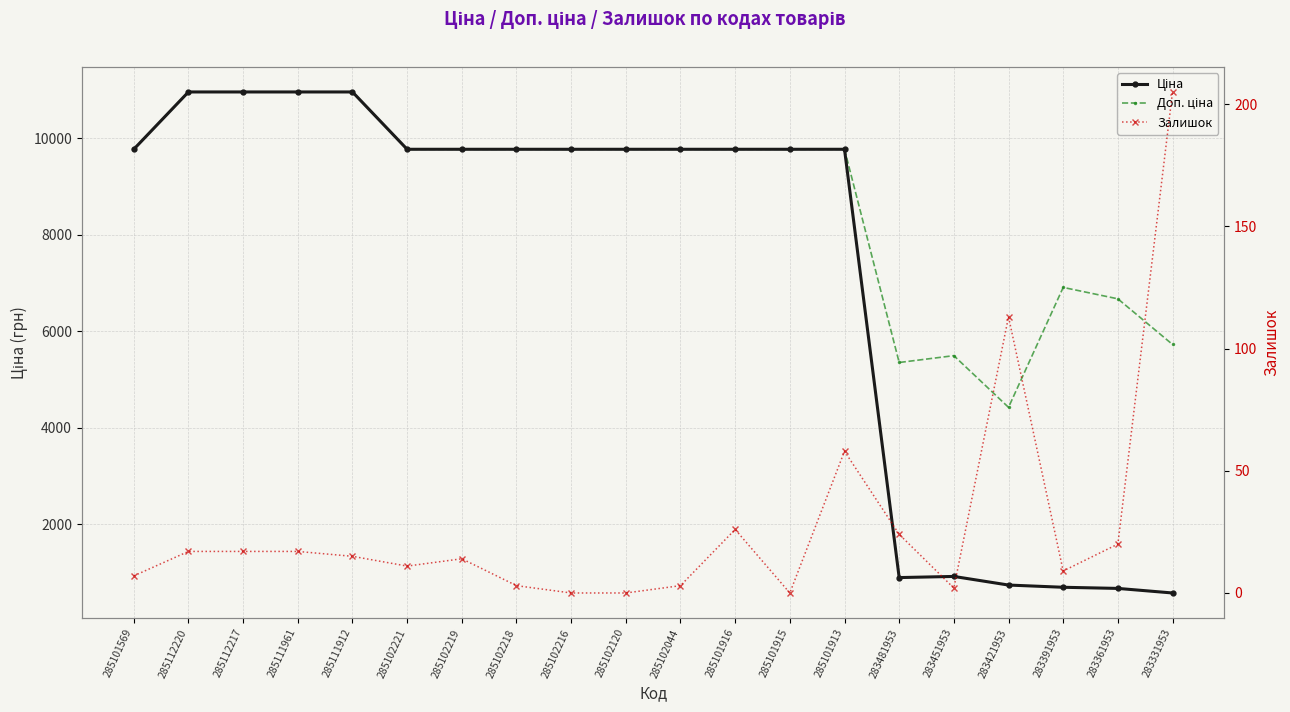

Reading left to right, transcribe all the data shown in this chart.

Ціна: 285101569=9775.5	285112220=10964.4	285112217=10964.4	285111961=10964.4	285111912=10964.4	285102221=9775.5	285102219=9775.5	285102218=9775.5	285102216=9775.5	285102120=9775.5	285102044=9775.5	285101916=9775.5	285101915=9775.5	285101913=9775.5	283481953=892.2	283451953=915.8	283421953=737.2	283391953=691.0	283361953=667.4	283331953=572.7
Доп. ціна: 285101569=9775.5	285112220=10964.4	285112217=10964.4	285111961=10964.4	285111912=10964.4	285102221=9775.5	285102219=9775.5	285102218=9775.5	285102216=9775.5	285102120=9775.5	285102044=9775.5	285101916=9775.5	285101915=9775.5	285101913=9775.5	283481953=5353.1	283451953=5495.0	283421953=4423.0	283391953=6910.3	283361953=6673.6	283331953=5727.0
Залишок: 285101569=7.0	285112220=17.0	285112217=17.0	285111961=17.0	285111912=15.0	285102221=11.0	285102219=14.0	285102218=3.0	285102216=0.0	285102120=0.0	285102044=3.0	285101916=26.0	285101915=0.0	285101913=58.0	283481953=24.0	283451953=2.0	283421953=113.0	283391953=9.0	283361953=20.0	283331953=205.0